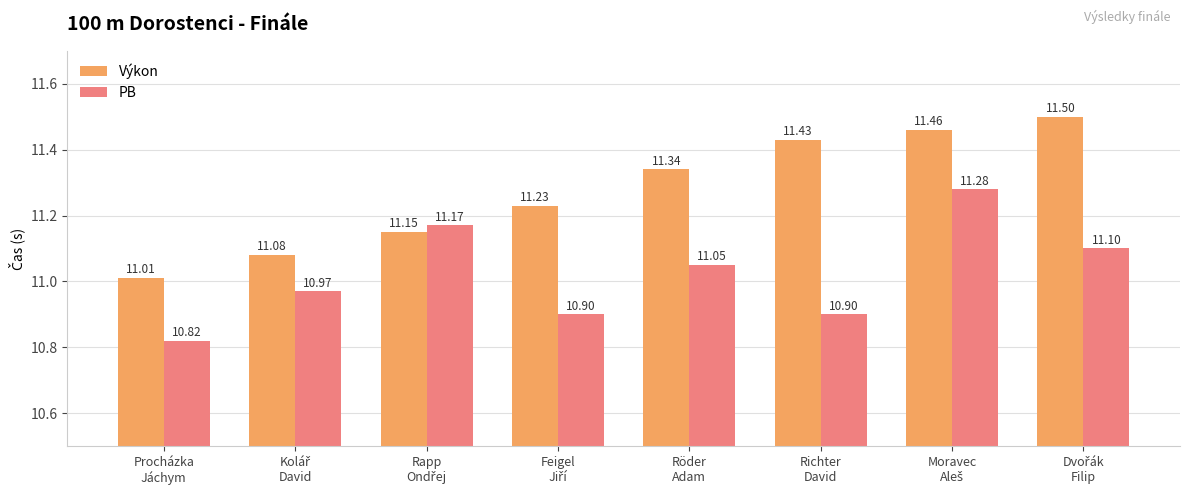

At how many categories does at least one series exceed 11?

8